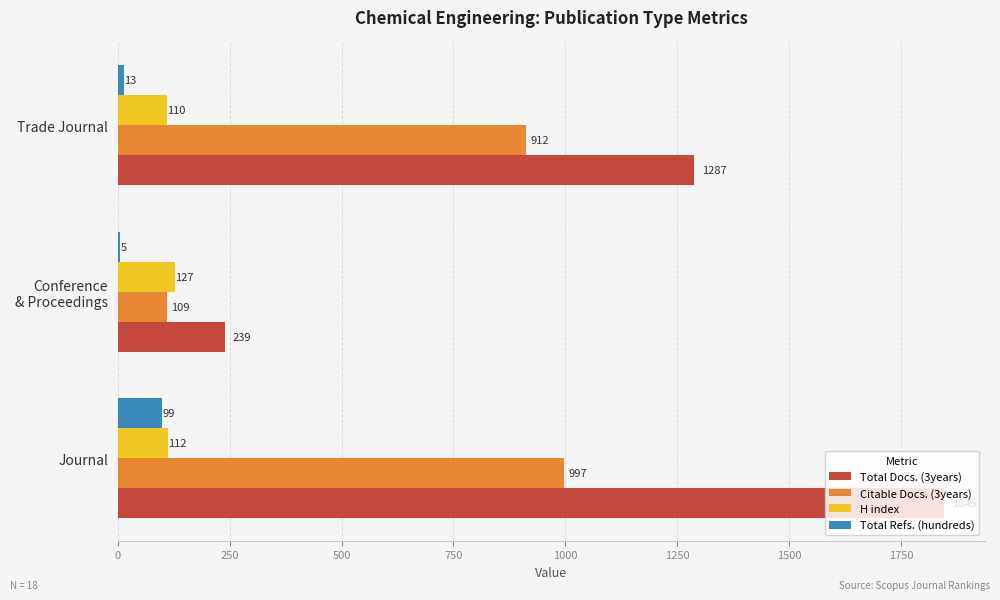

What is the sum of all Total Refs. (hundreds) values?

117